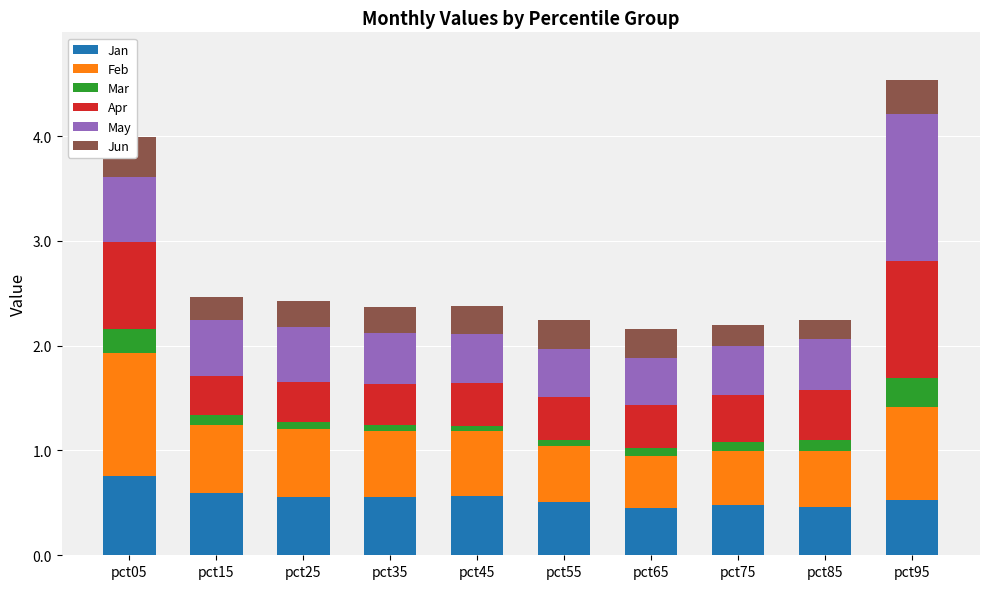

What is the maximum value for Jun?

0.4